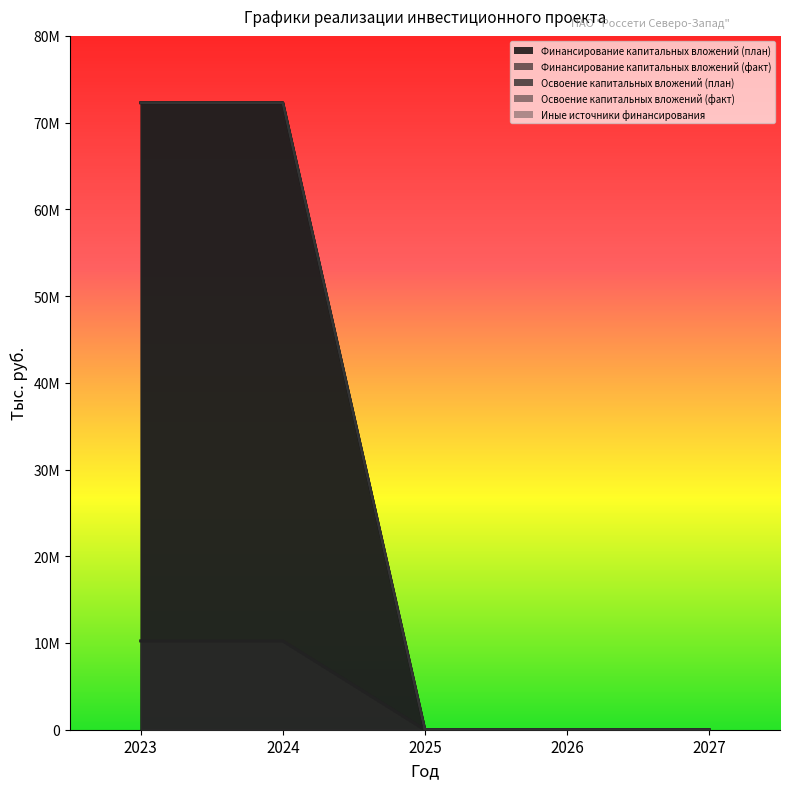

Rank the categories by Освоение капитальных вложений (план) value from lowest to highest.

2025, 2026, 2027, 2023, 2024